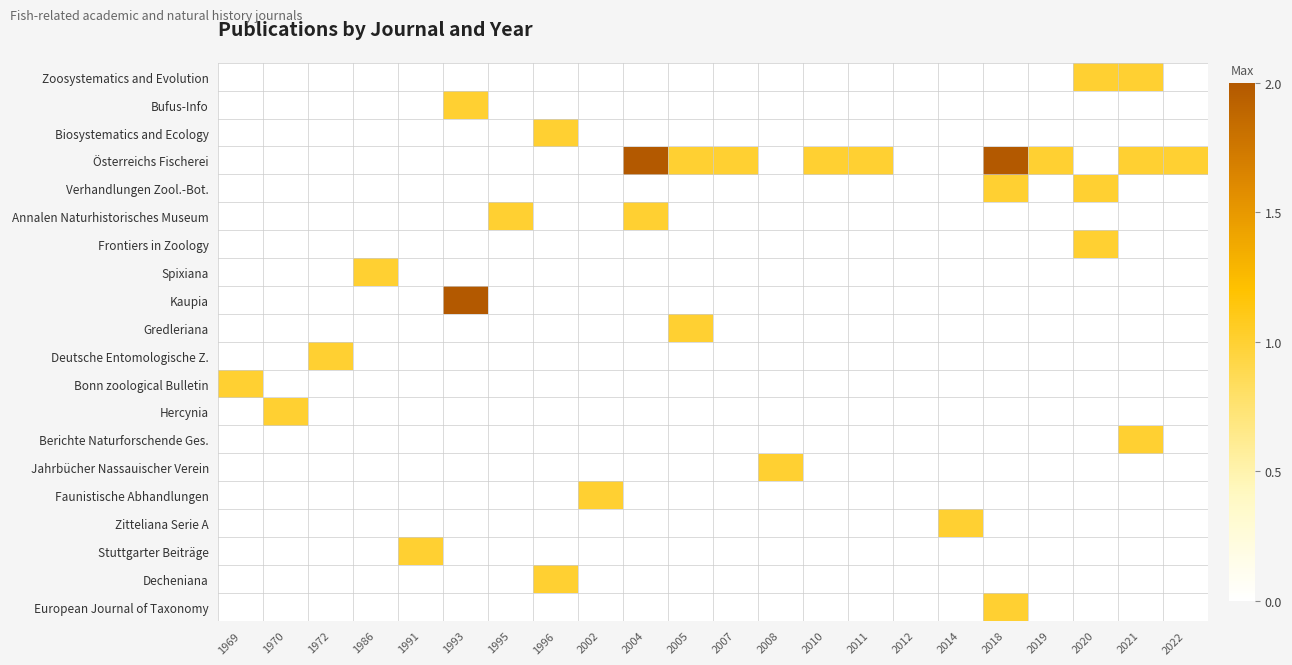

At how many categories does at least one series exceed 1?

3